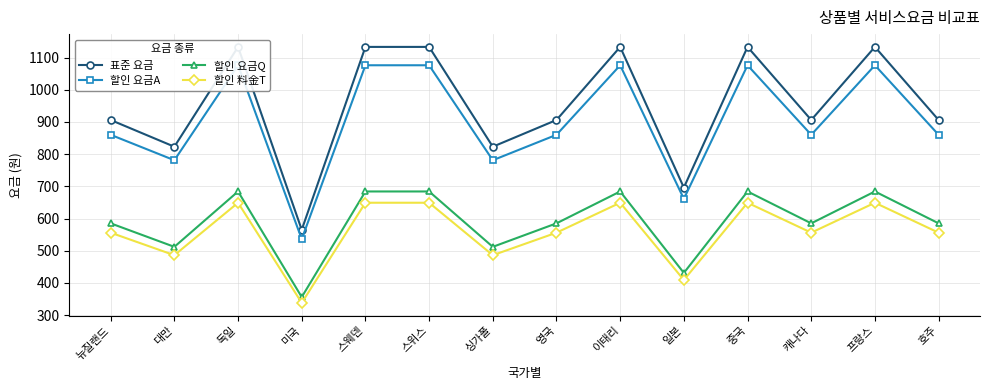

What is the difference between the 할인 요금Q values at 대만 and 미국?

156